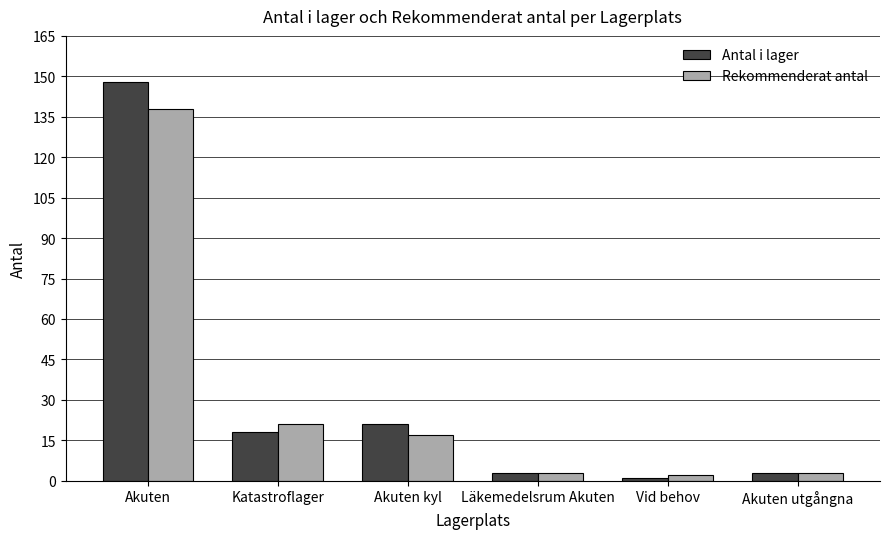

At how many categories does at least one series exceed 9?

3